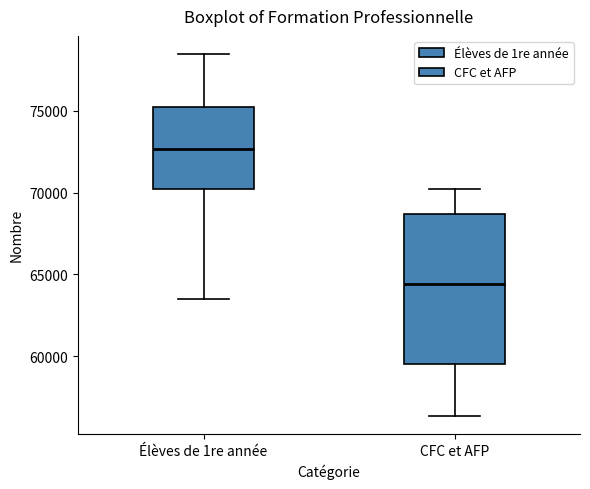

Which box has the lowest median line?

CFC et AFP